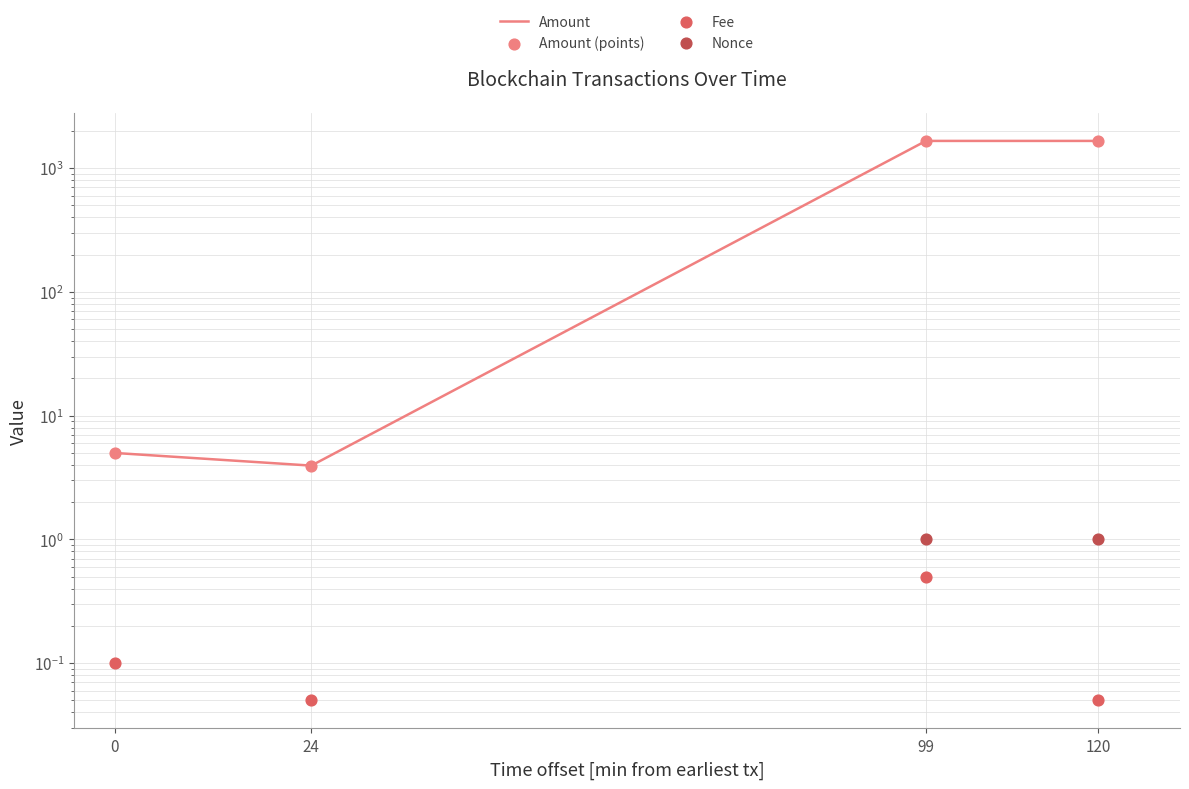

What is the total value across all series at 24?

8.0